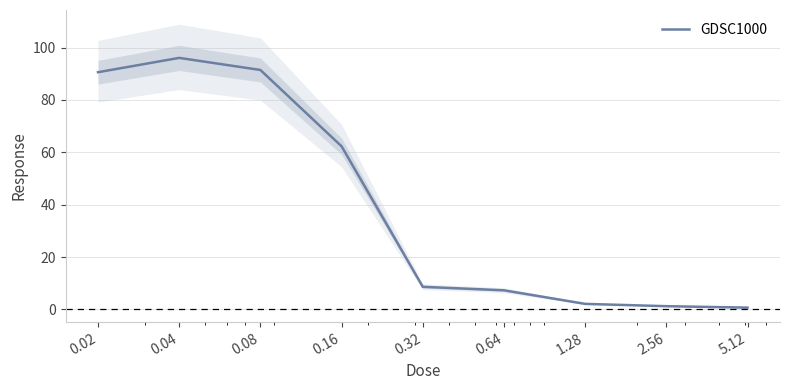

What is the minimum value shown in the chart?

0.7